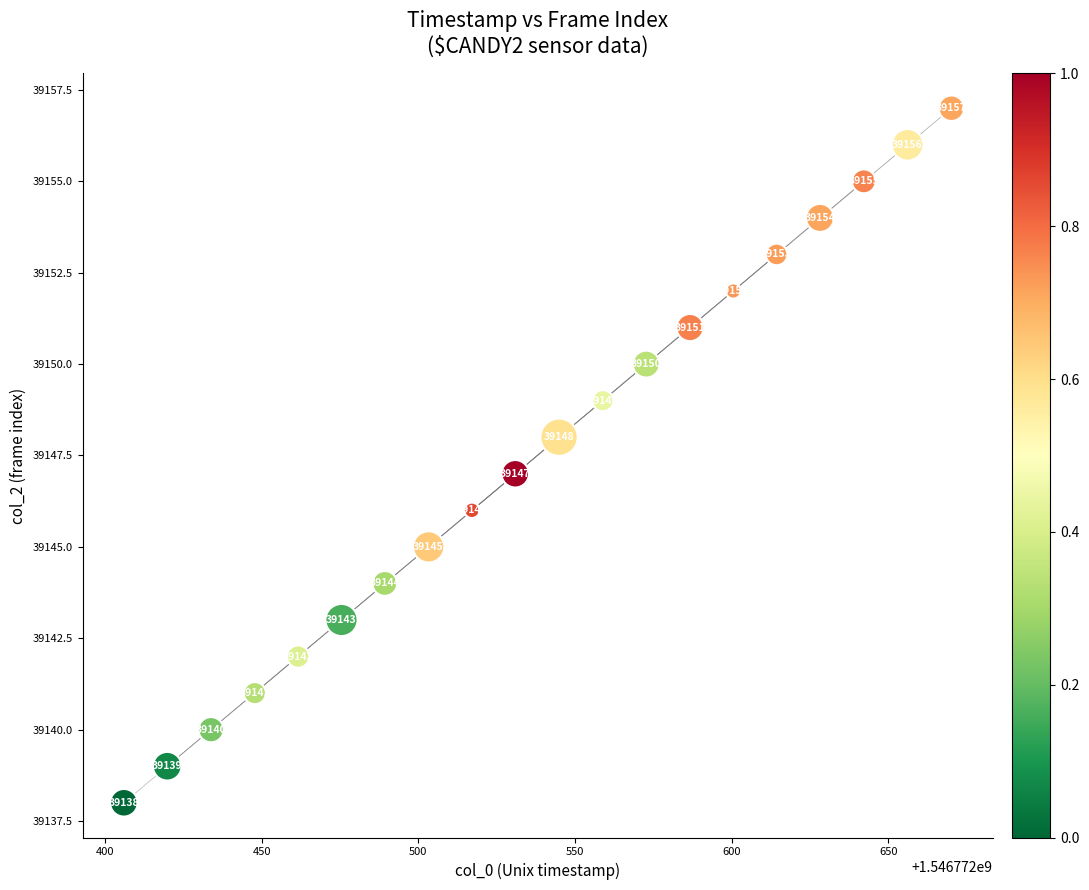

What is the range of Y values (max minus min)?

19